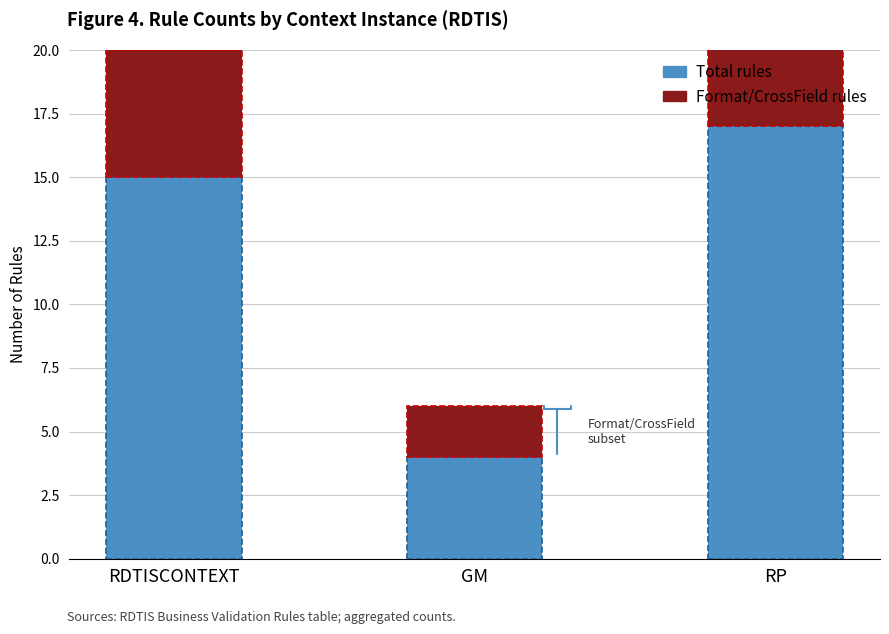

Which category has the highest value in the Total rules series?

RP